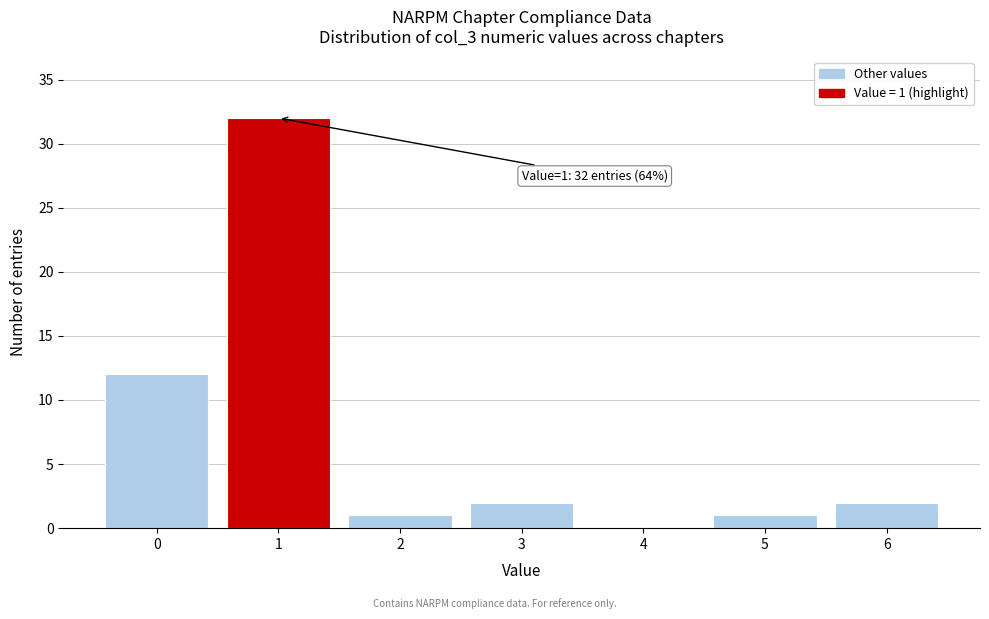

Which range on the x-axis has the tallest bar?

0.5 to 1.5